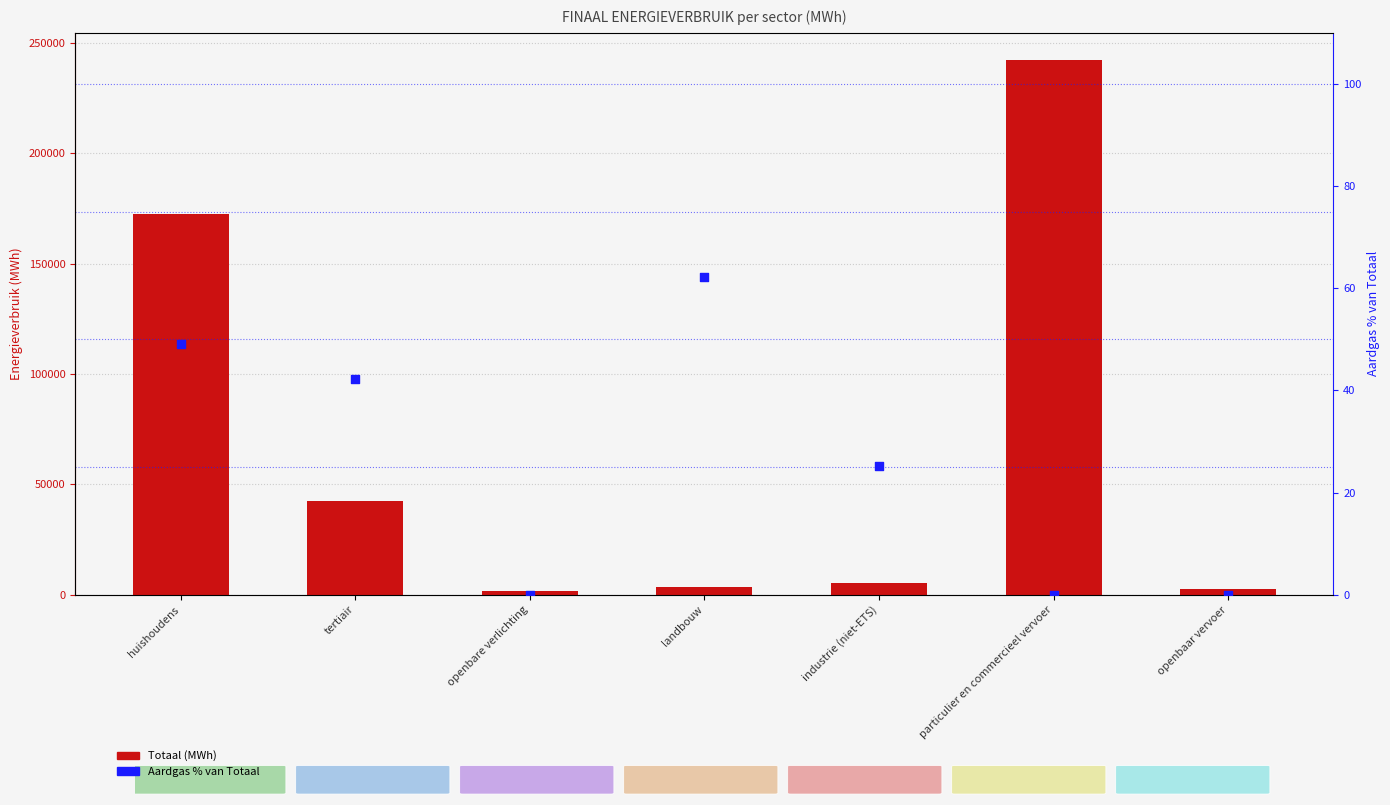

Which series has the largest total across all categories?

Totaal (MWh)